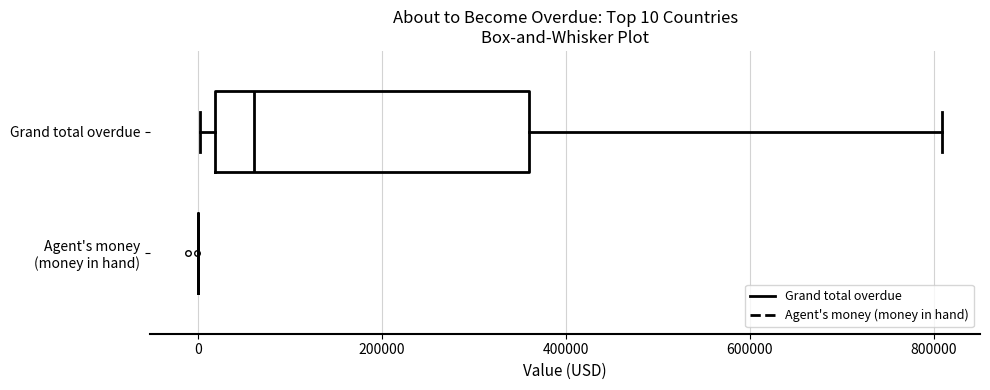

Comparing the boxes themselves (not the whiskers), which one is the widest?

Grand total overdue